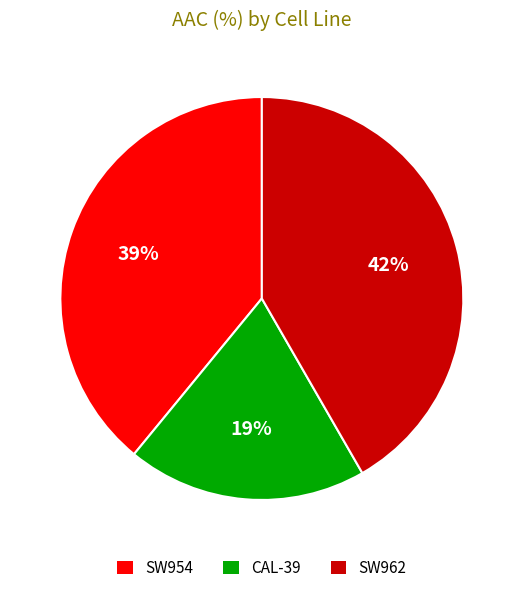

Between CAL-39 and SW954, which is larger?

SW954